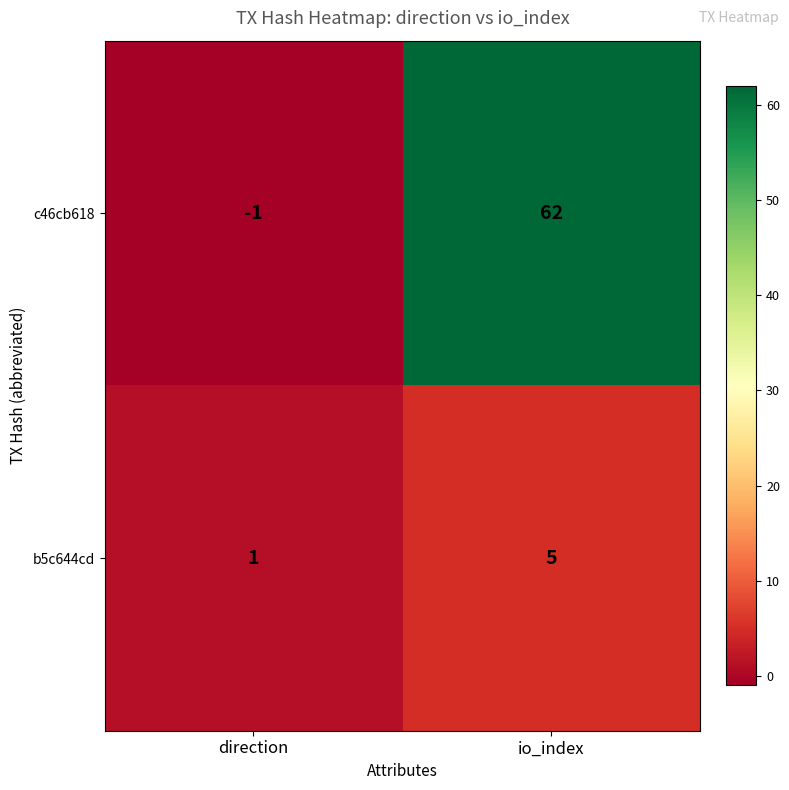

Reading left to right, extract all data points from this chart.

c46cb618: direction=-1	io_index=62
b5c644cd: direction=1	io_index=5